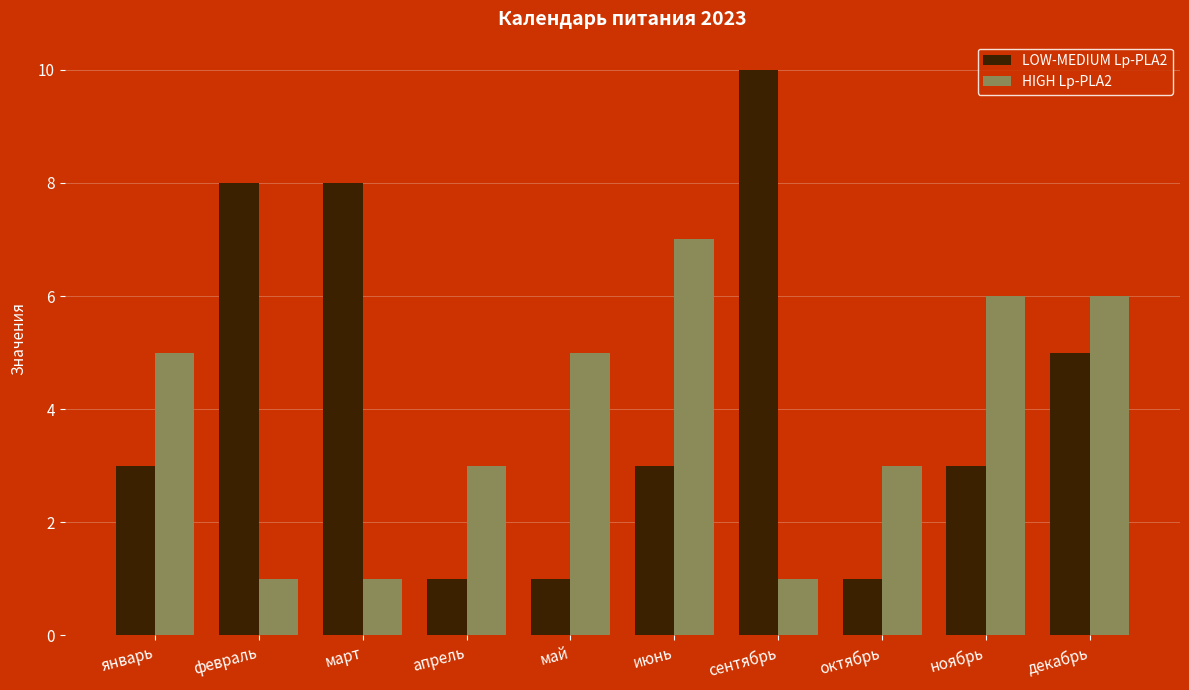

Which category has the highest value across all series?

сентябрь